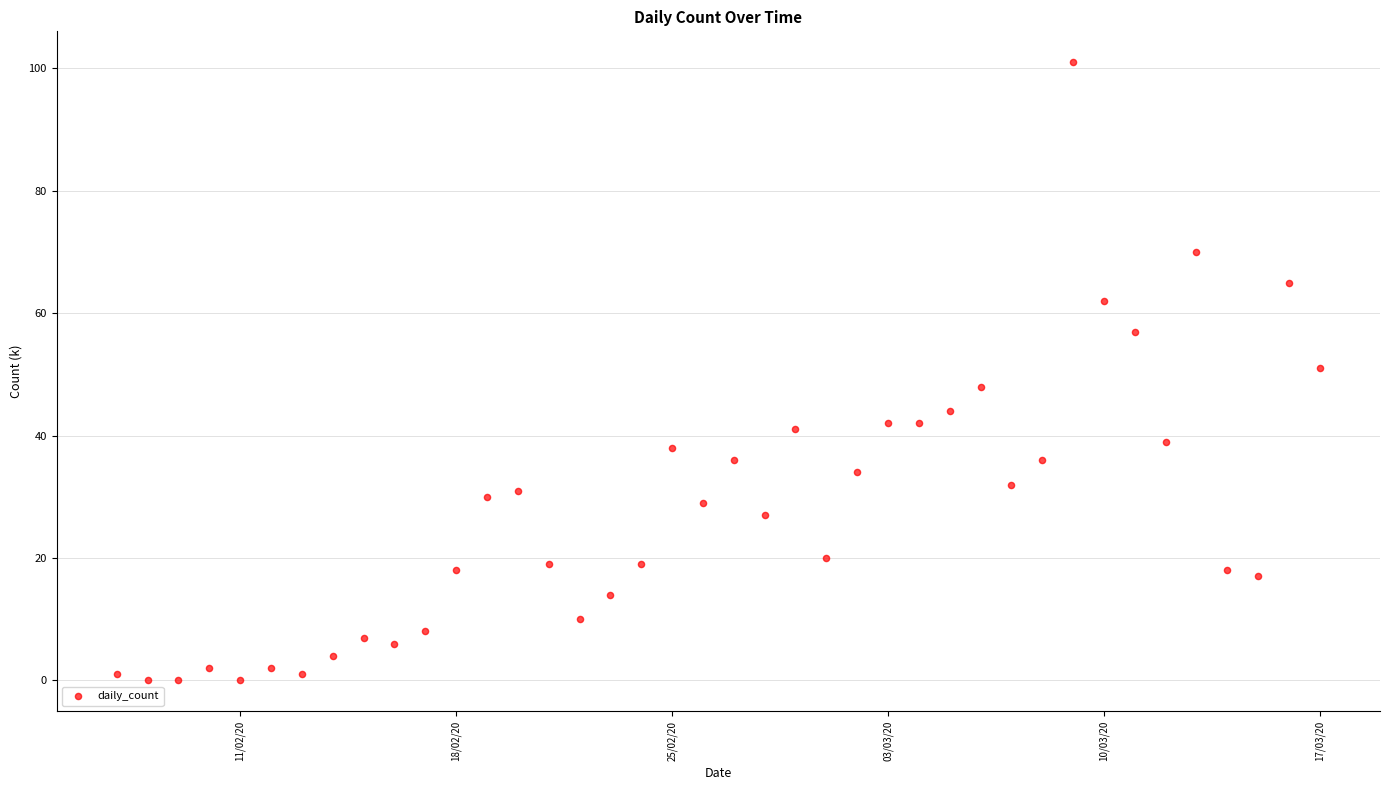

What is the range of X values (max minus min)?

39